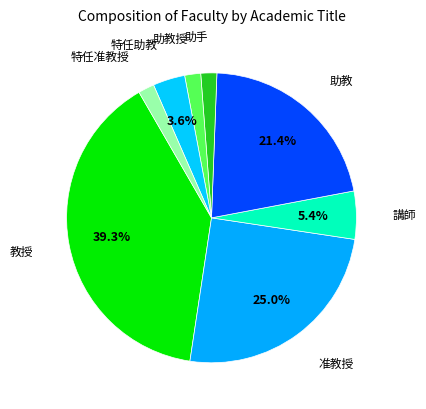

What is the smallest slice in the pie chart?

助手